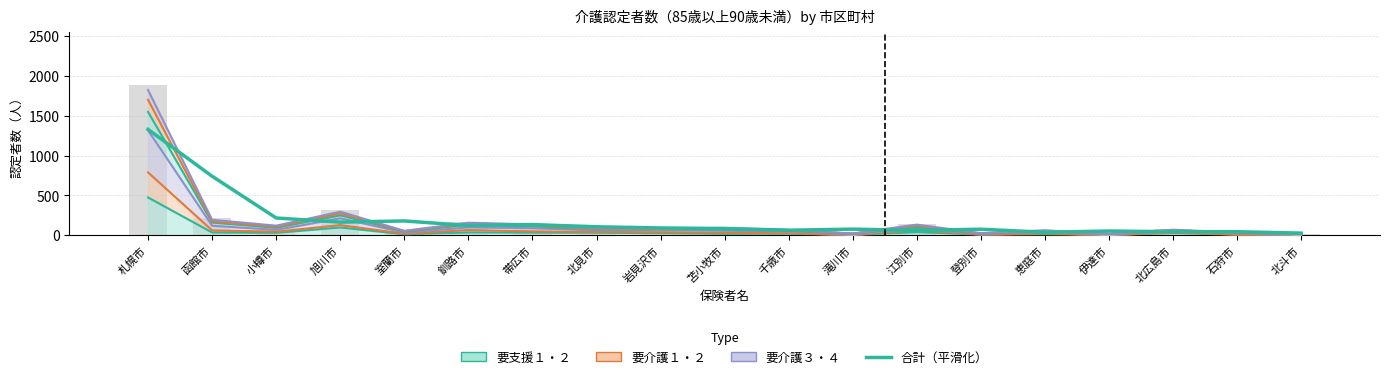

What is the smallest value displayed?

27.3